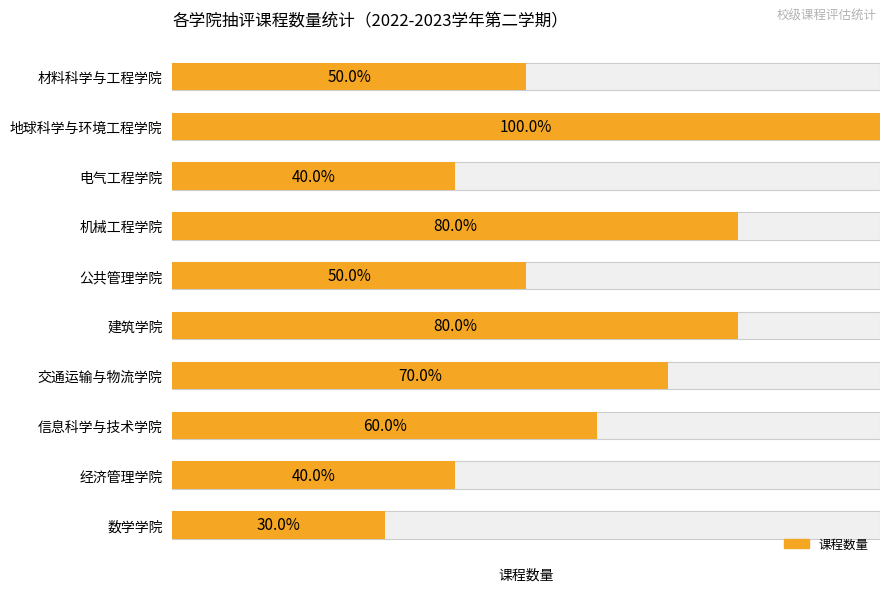

List the labels in order of value, smallest first.

数学学院, 电气工程学院, 经济管理学院, 材料科学与工程学院, 公共管理学院, 信息科学与技术学院, 交通运输与物流学院, 机械工程学院, 建筑学院, 地球科学与环境工程学院